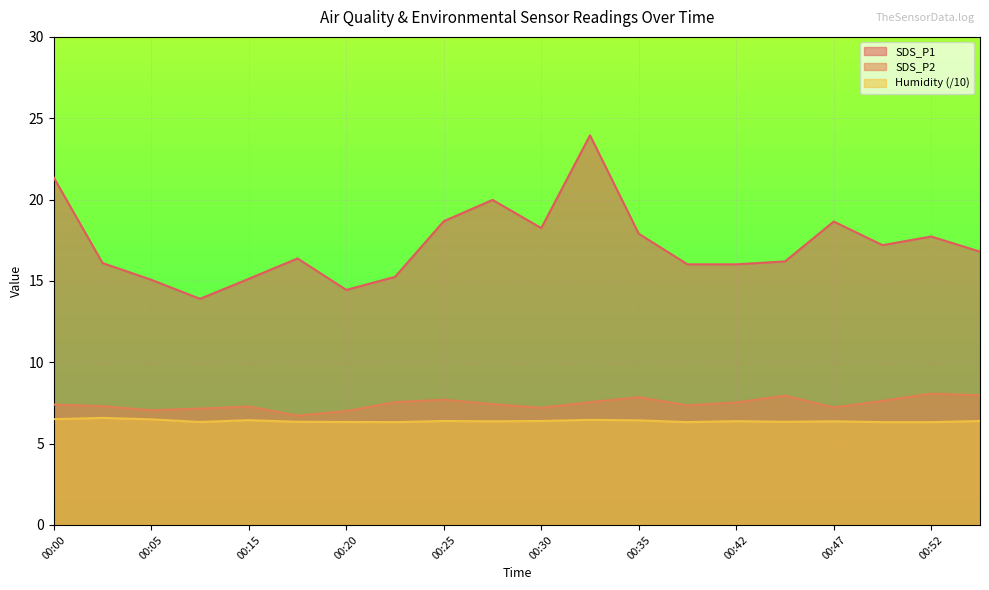

Which category has the lowest value across all series?

00:23